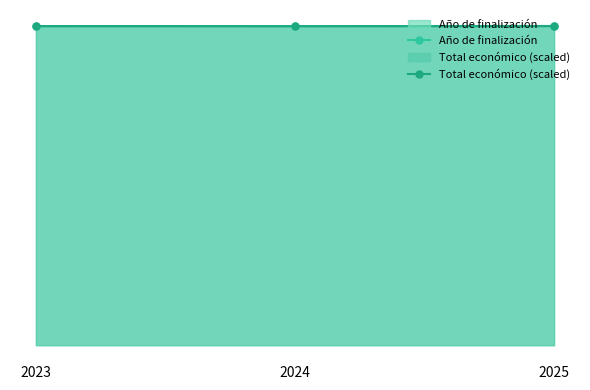

Which category has the lowest value in the Total económico (scaled) series?

2024